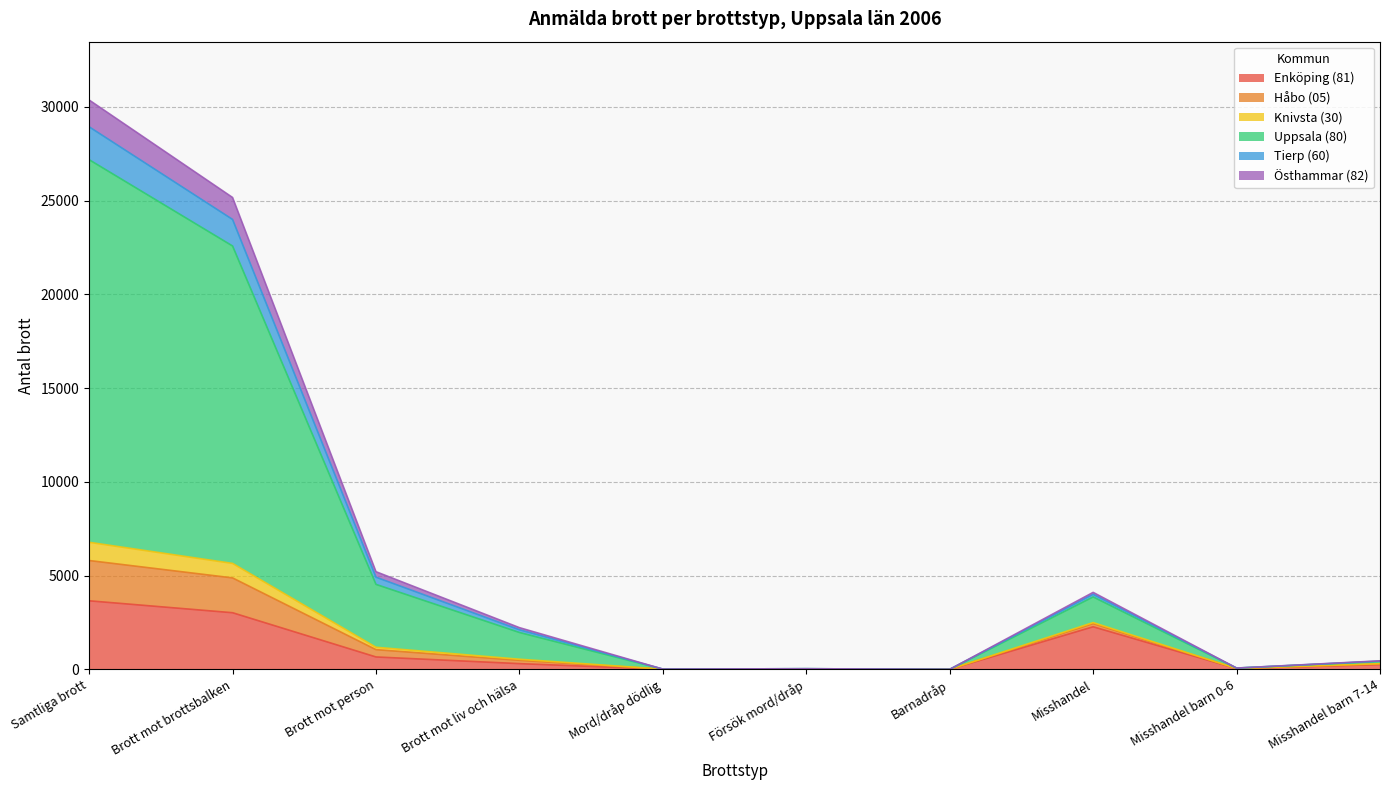

At which category does Enköping (81) reach its first local valley?

Mord/dråp dödlig